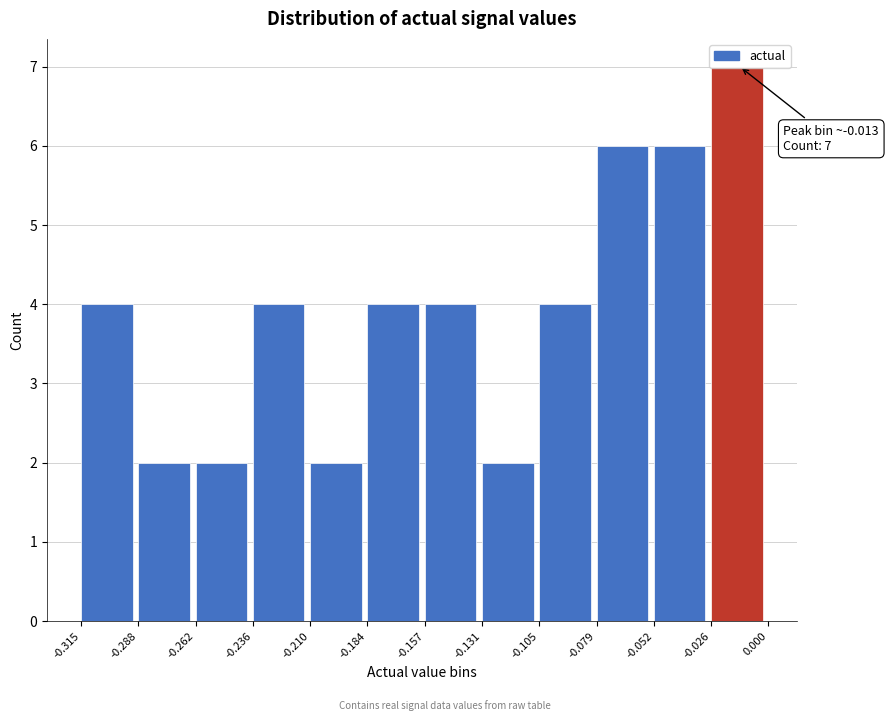

Over which range of the x-axis is the bar tallest?

-0.026 to 0.000